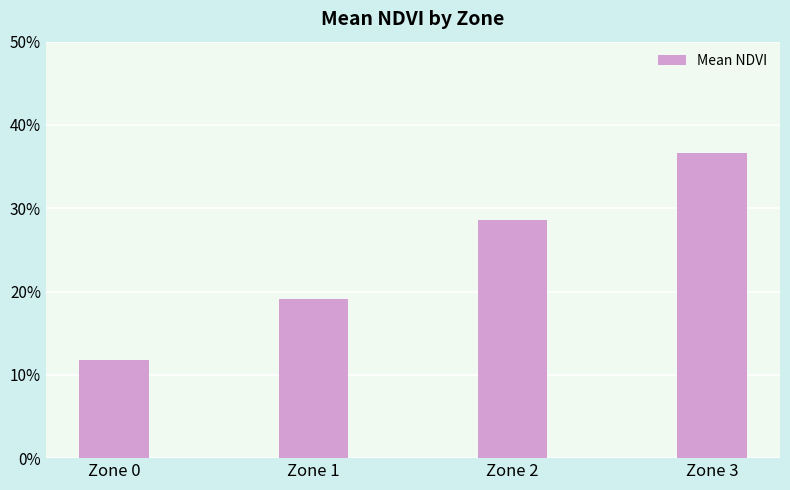

Reading left to right, what are all the values shown in this chart?

Zone 0=0.1	Zone 1=0.2	Zone 2=0.3	Zone 3=0.4